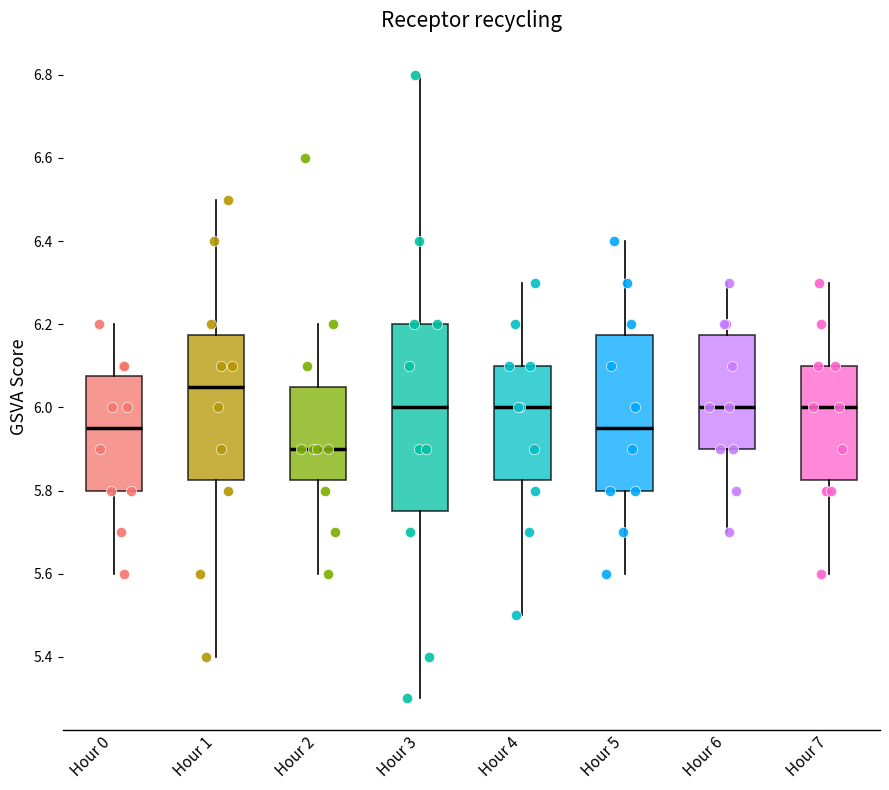

Which box is the tallest, from its lower edge to its upper edge?

Hour 3